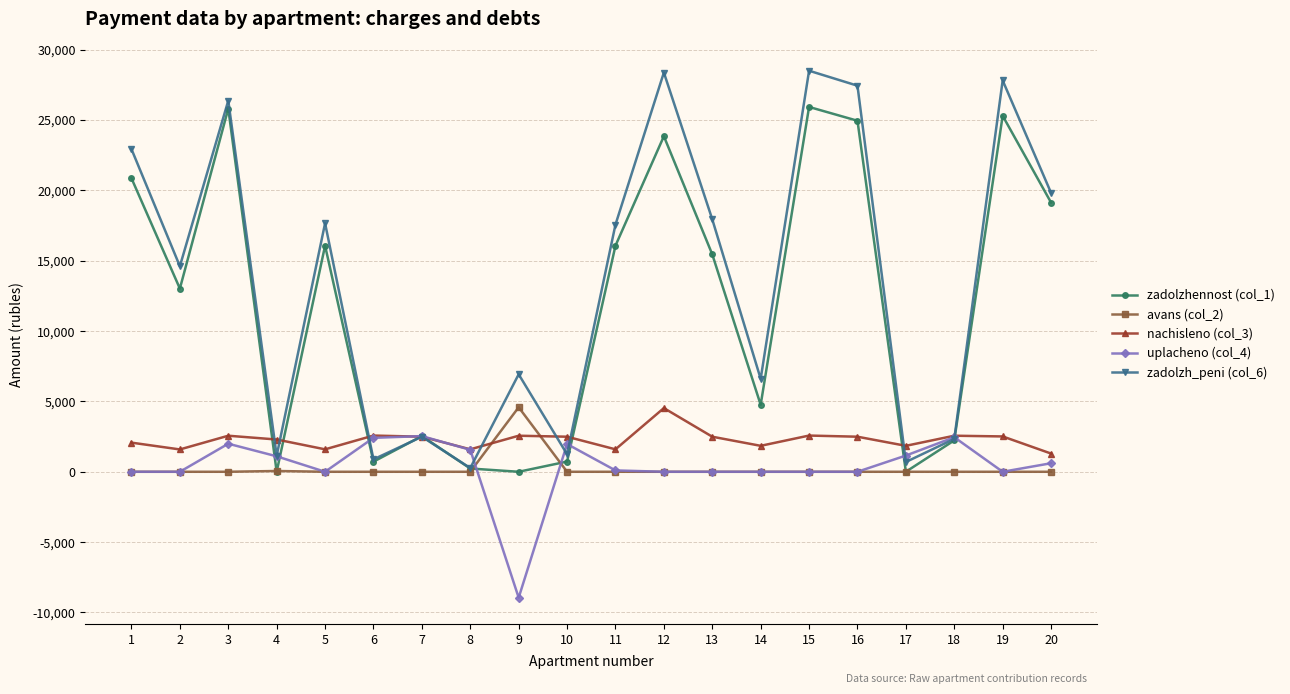

Read the zadolzhennost (col_1) value at 8.

231.9